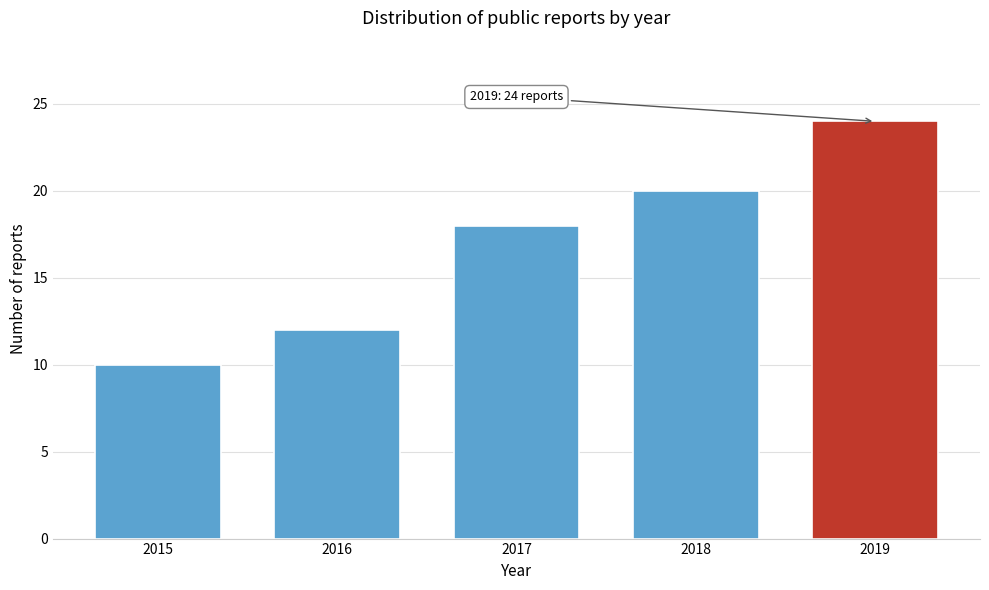

Reading left to right, list all the values displayed in this chart.

2015=10	2016=12	2017=18	2018=20	2019=24